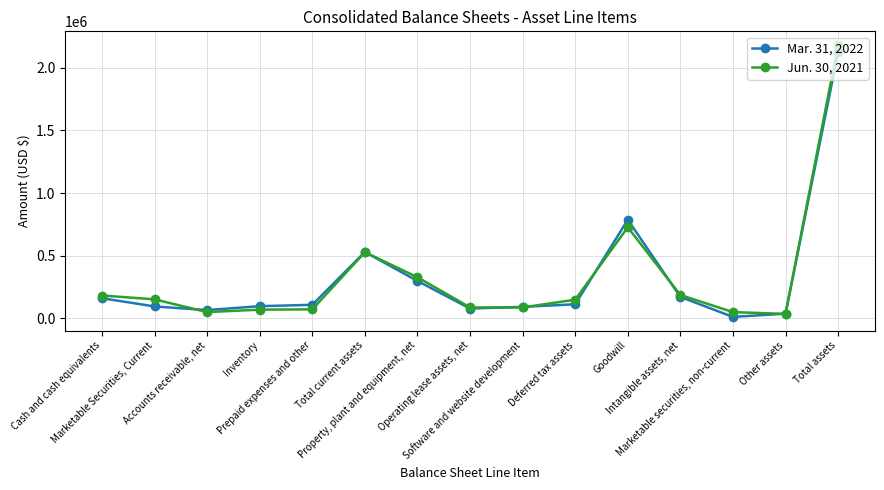

Does the chart display data point markers on the line(s)?

Yes